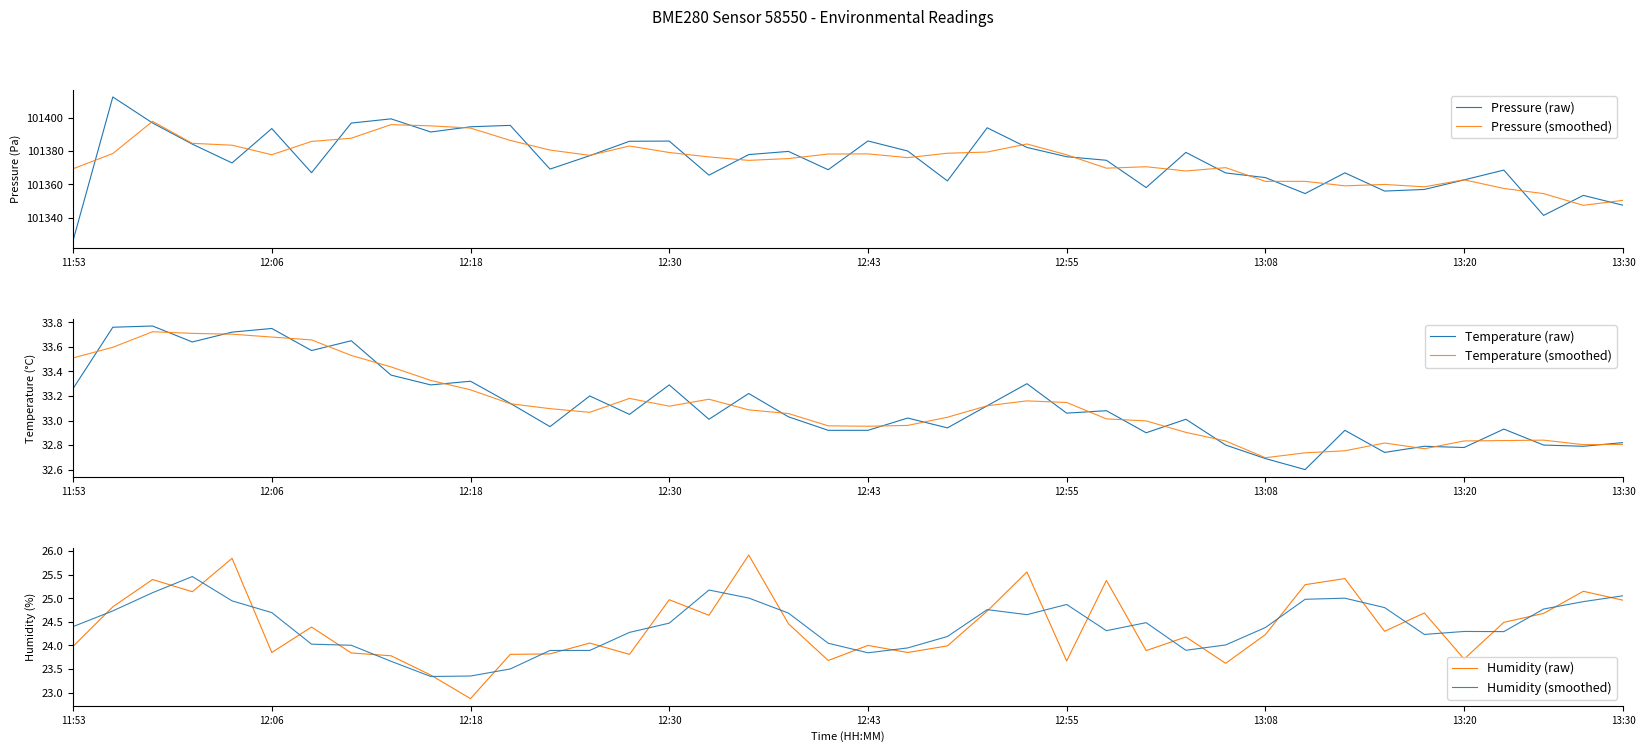

What is the lowest value of the Pressure (smoothed) series?

101347.5